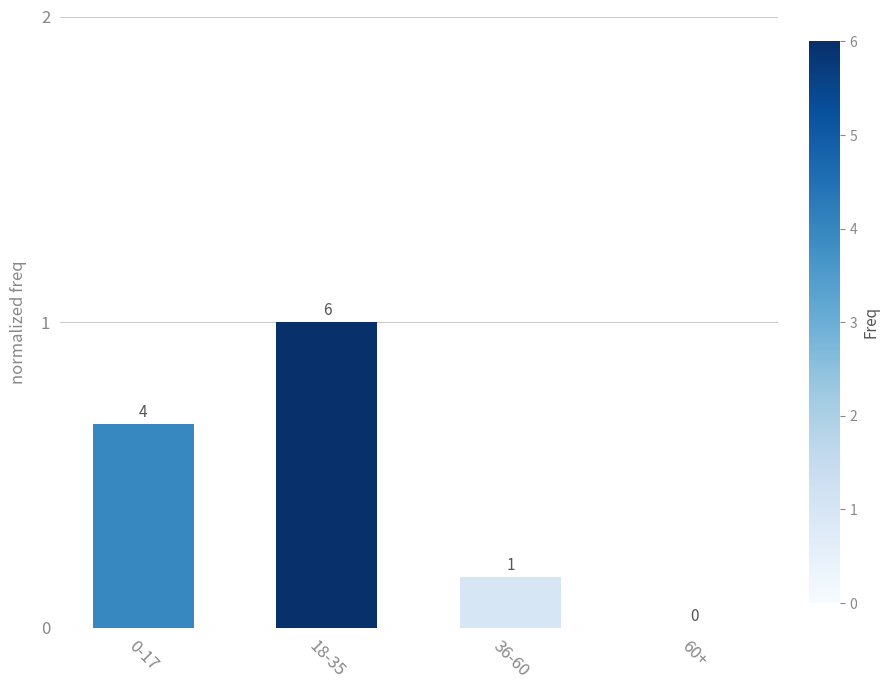

What is the maximum value shown in the chart?

1.0